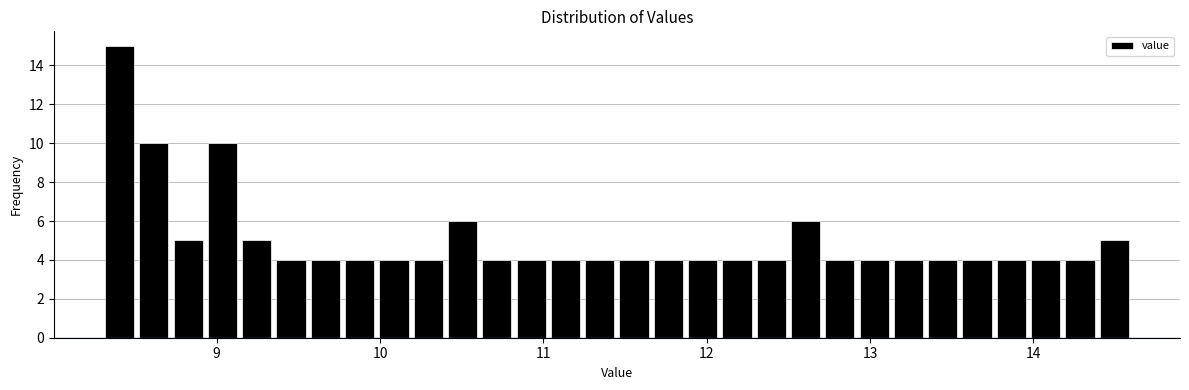

Around what value on the x-axis is the tallest bar? Give the approximate position of its centre, as read against the axis.

8.4